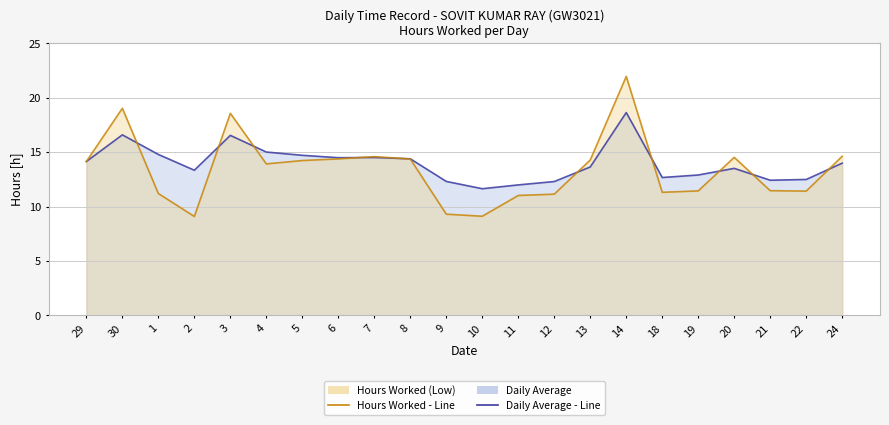

Which label corresponds to the largest value in the chart?

14